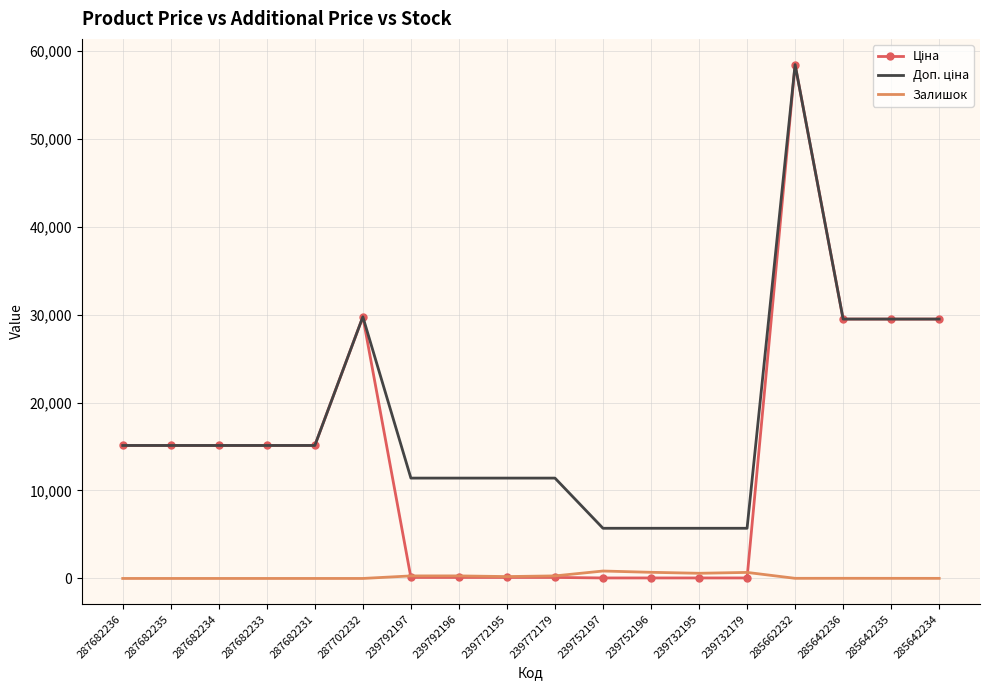

At how many categories does at least one series exceed 28615?

5